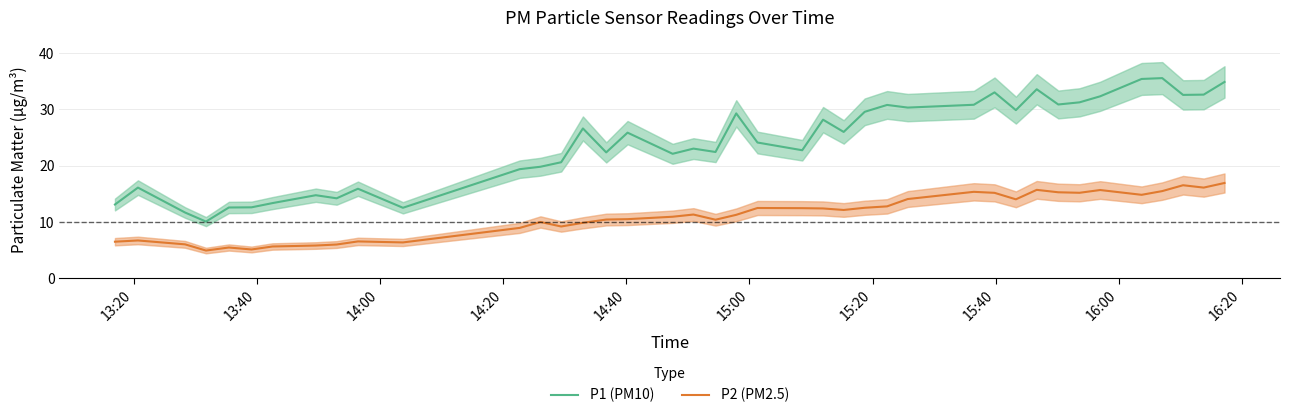

What is the highest value of the P2 (PM2.5) series?

16.9